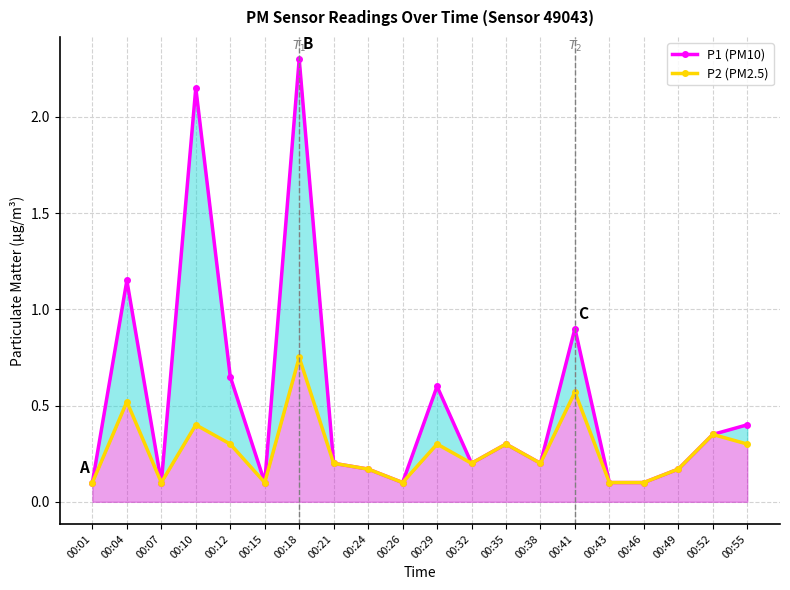

What is the total value across all series at 00:18?

3.0